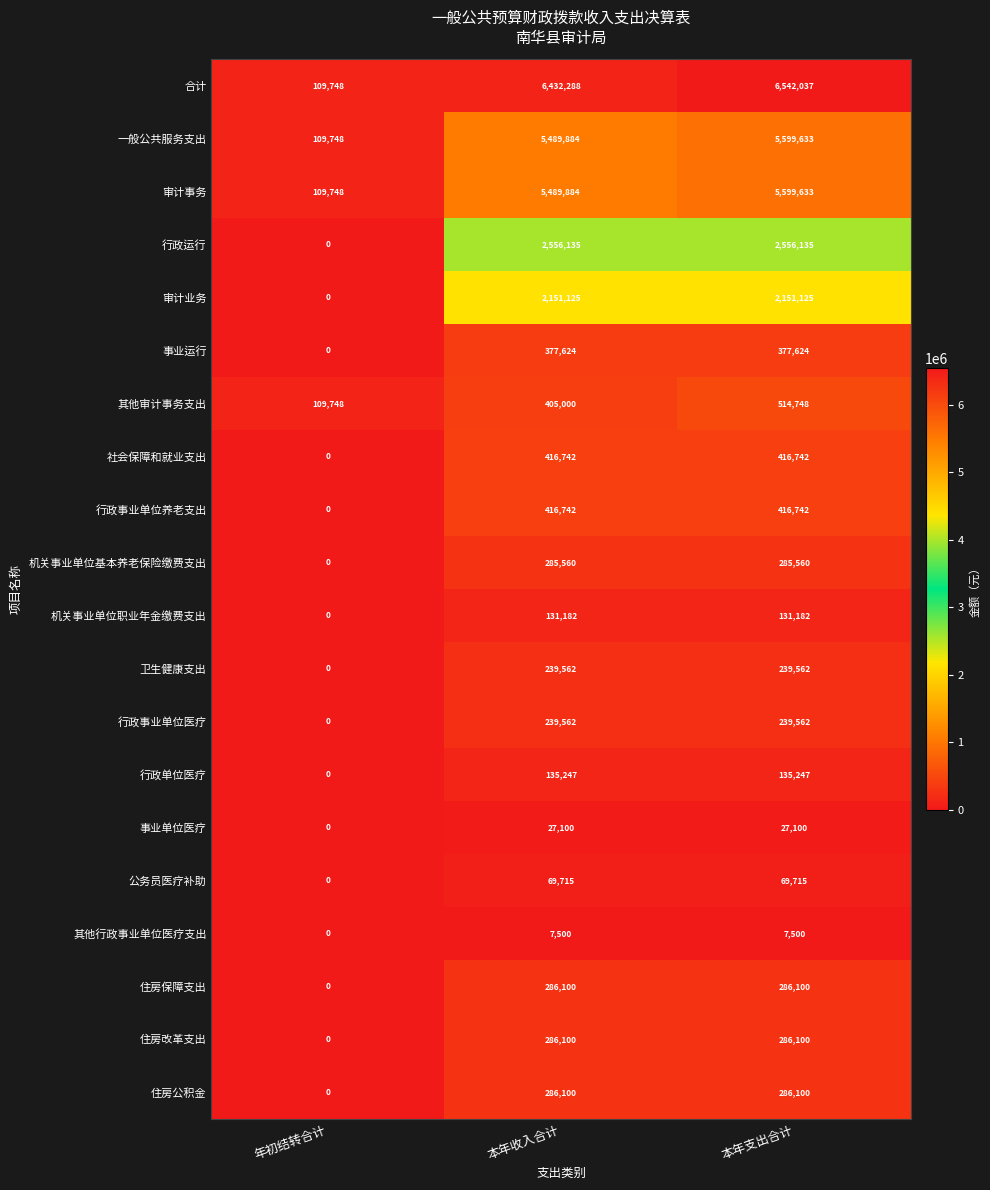

How many data points does each series have?

3